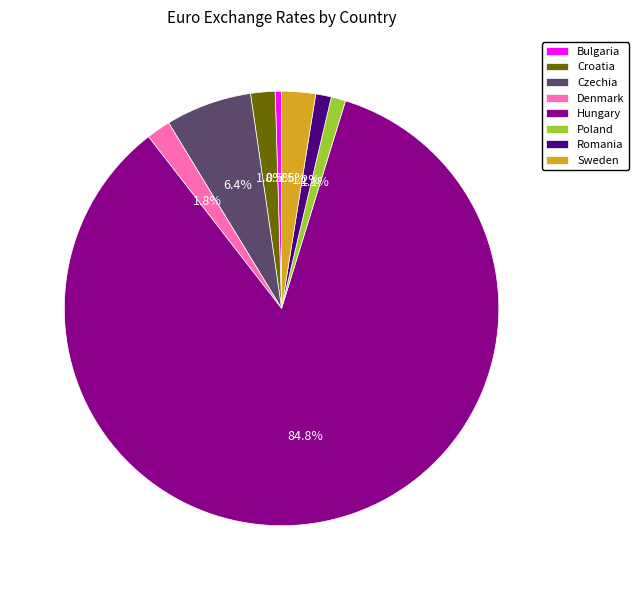

Combined, do Czechia and Sweden account for over 50%?

No